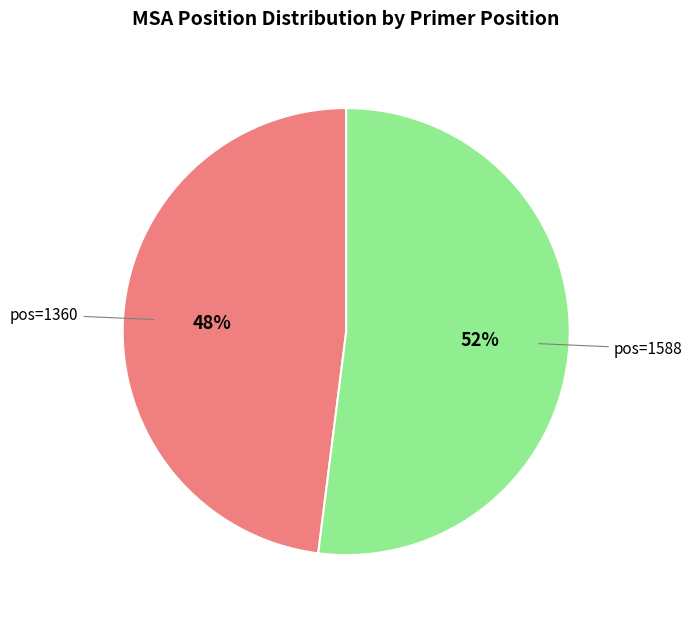

To the nearest percent, what is the difference between the pos=1360 and pos=1588 slice percentages?

4%